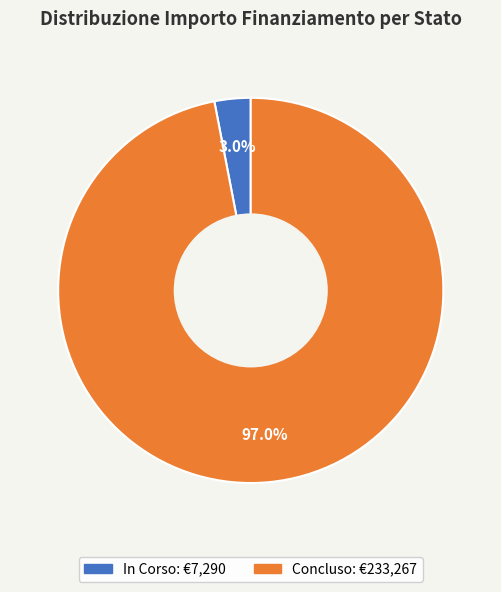

Rank the categories by value from highest to lowest.

Concluso, In Corso